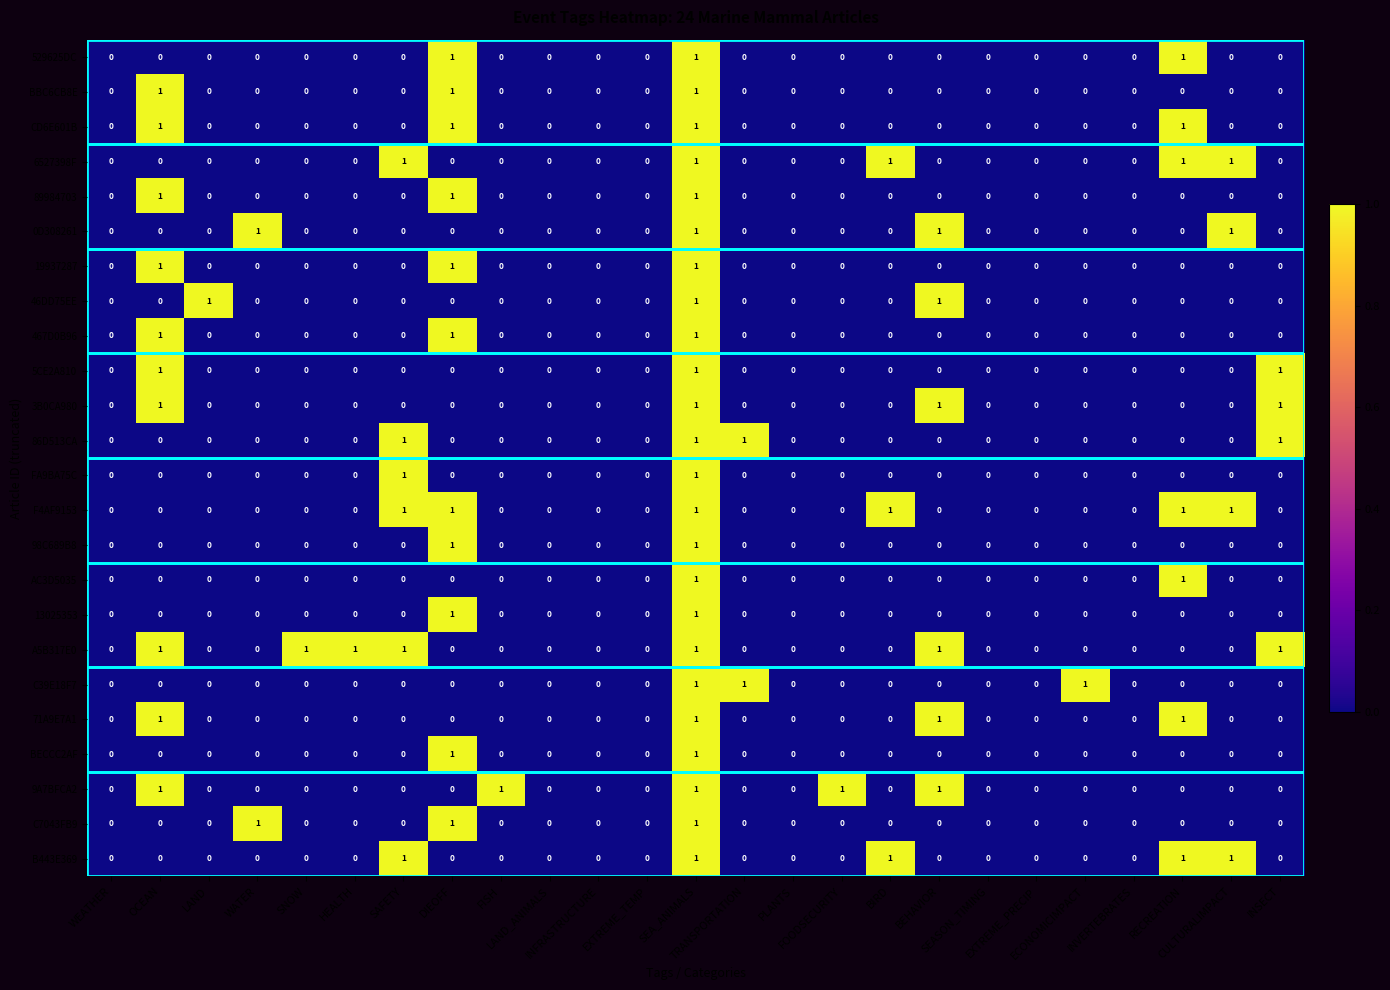

Count the CD6E601B values in the range 0 to 1.

25